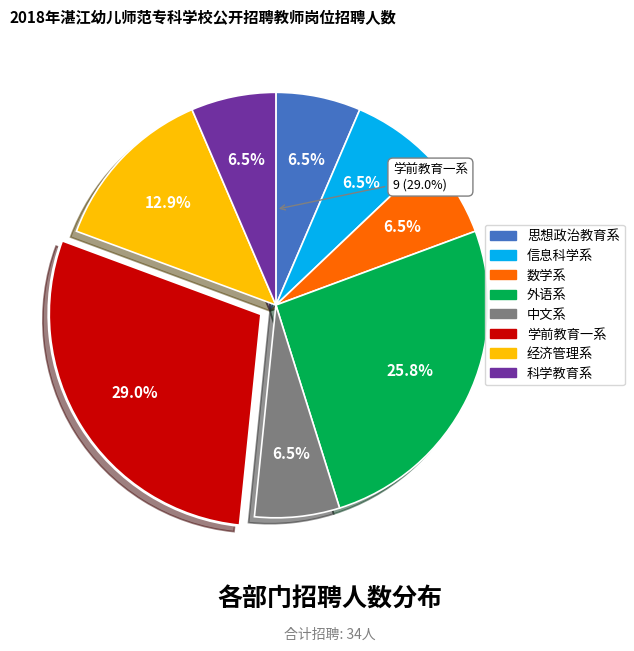

What percentage is the 科学教育系 slice, to the nearest percent?

6%